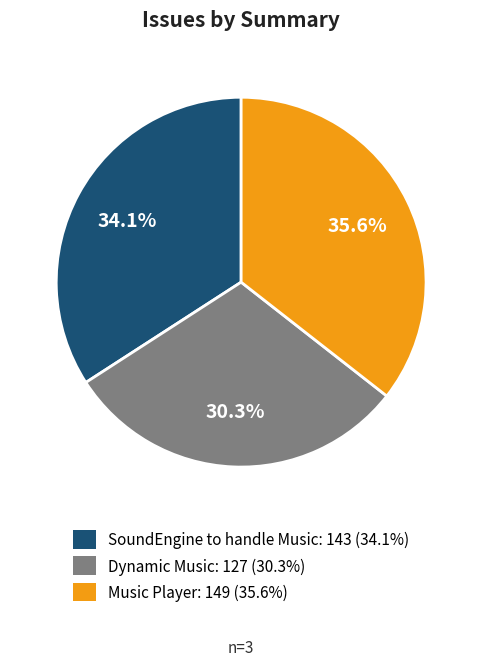

Is it true that SoundEngine to handle Music is 34% of the pie?

True